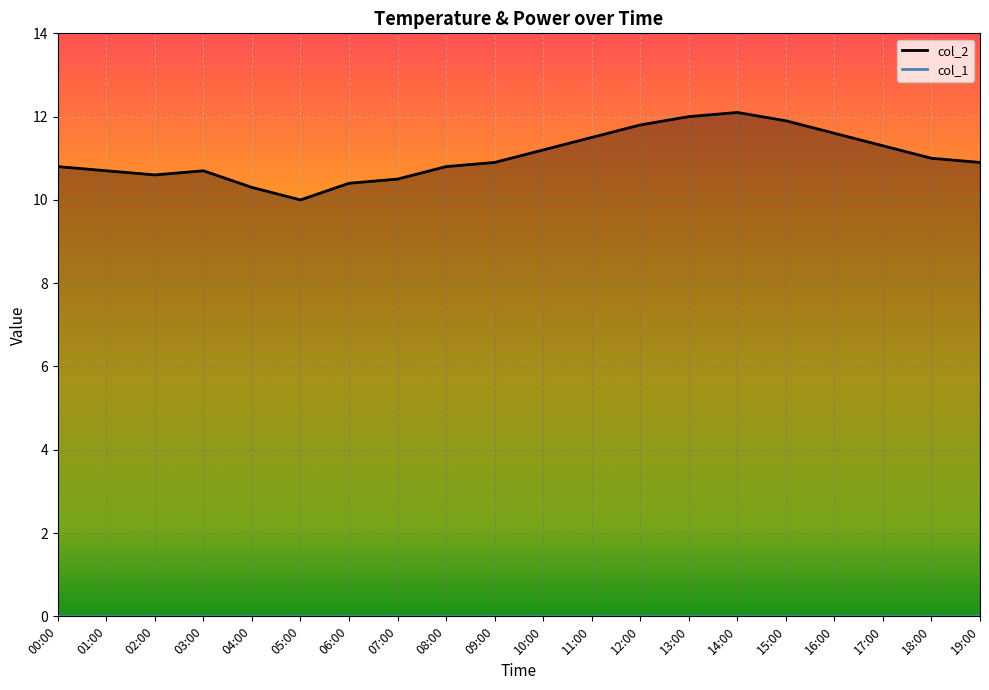

Where is the first local maximum for col_2?

03:00